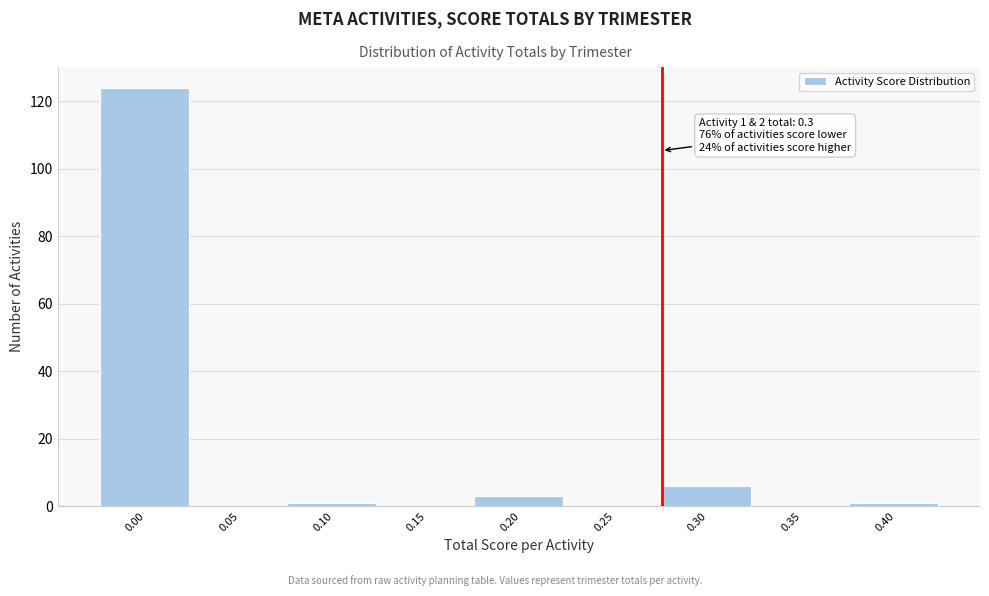

Reading right to left, transcribe all the data shown in this chart.

0.40=1	0.35=0	0.30=6	0.25=0	0.20=3	0.15=0	0.10=1	0.05=0	0.00=124